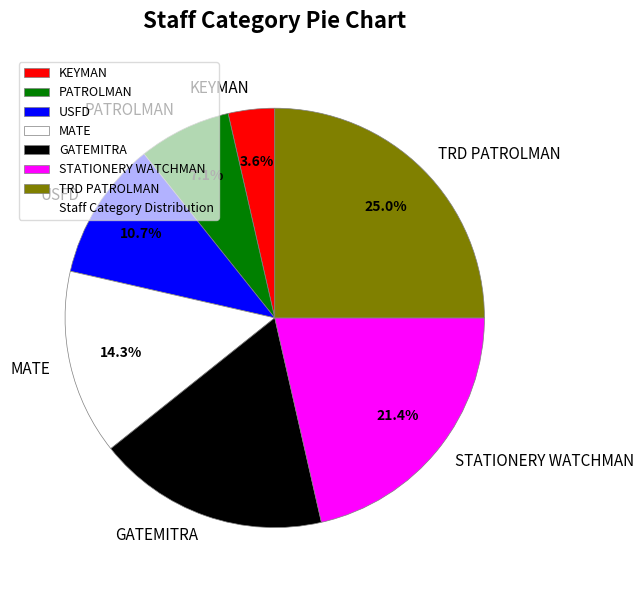

Is there a majority slice in this chart?

No